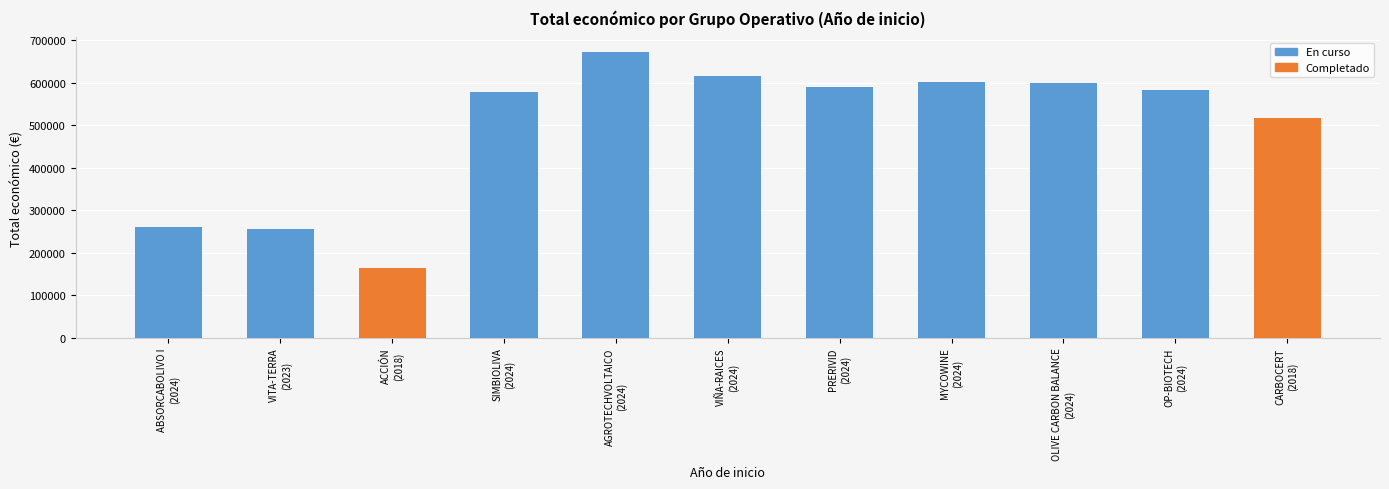

Reading left to right, extract all data points from this chart.

260325.0	255921.0	164925.0	579152.0	672807.0	614907.0	589731.0	602295.4	599992.0	583223.0	517432.0